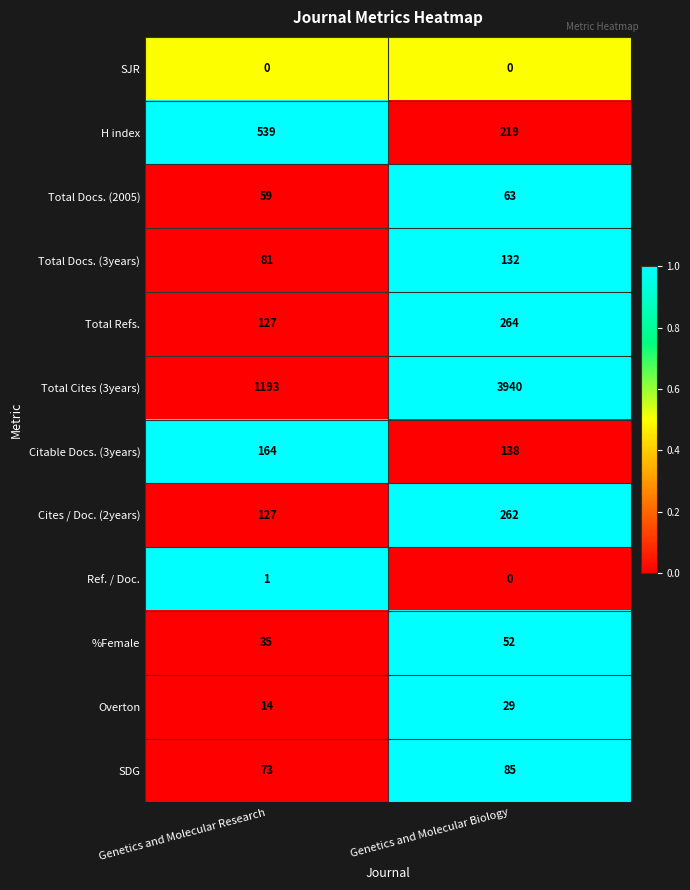

Is it true that H index equals 142 at Genetics and Molecular Biology?

False